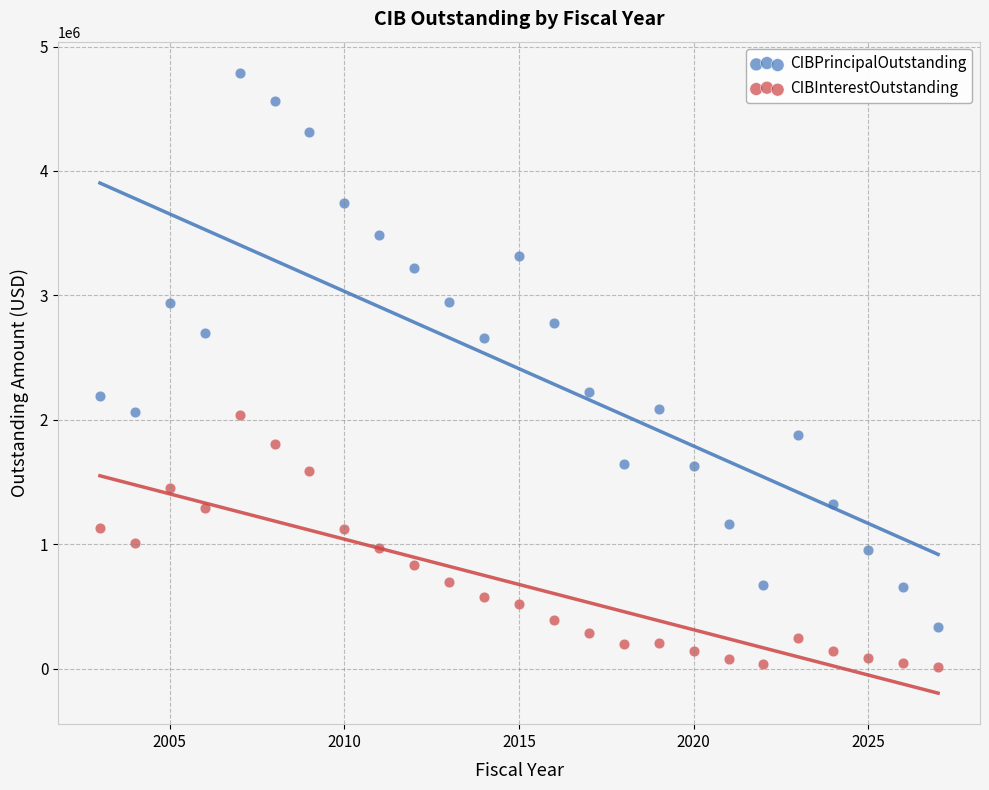

What are all the series names shown in the legend?

CIBPrincipalOutstanding, CIBInterestOutstanding